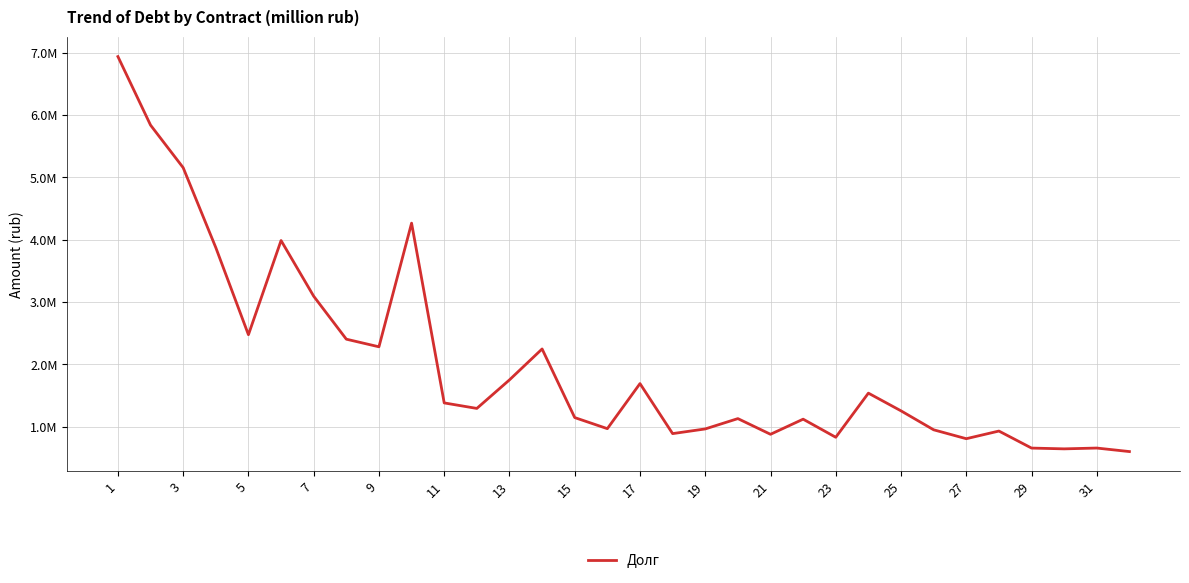

How many series are shown in this chart?

1